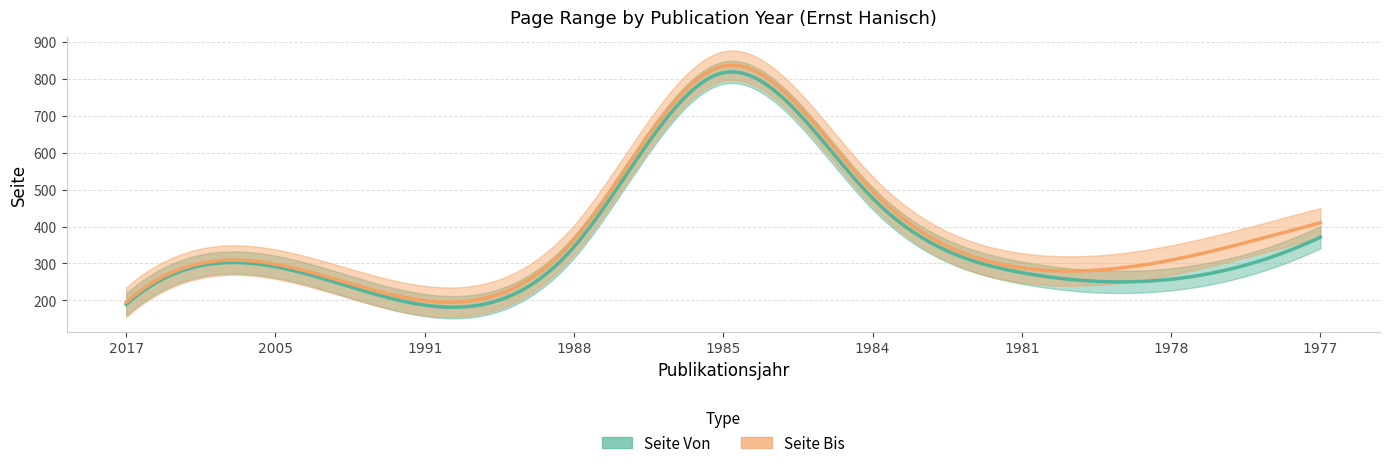

Reading left to right, extract all data points from this chart.

Seite Von: 189	291	187	345	817	477	275	257	371
Seite Bis: 195	298	199	364	835	496	288	309	410